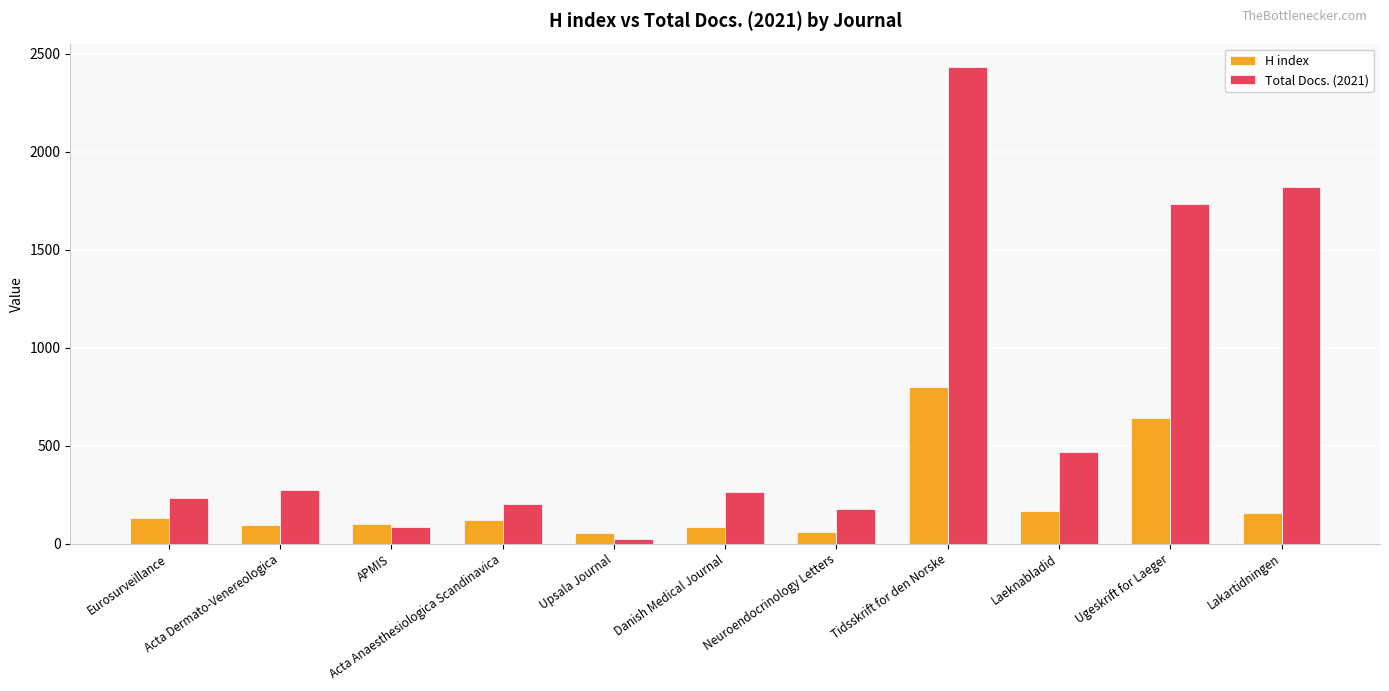

Which series has the largest total across all categories?

Total Docs. (2021)